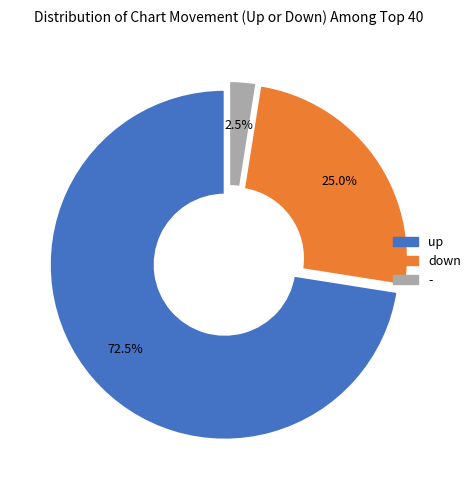

What percentage is NOT represented by up?

27.5%